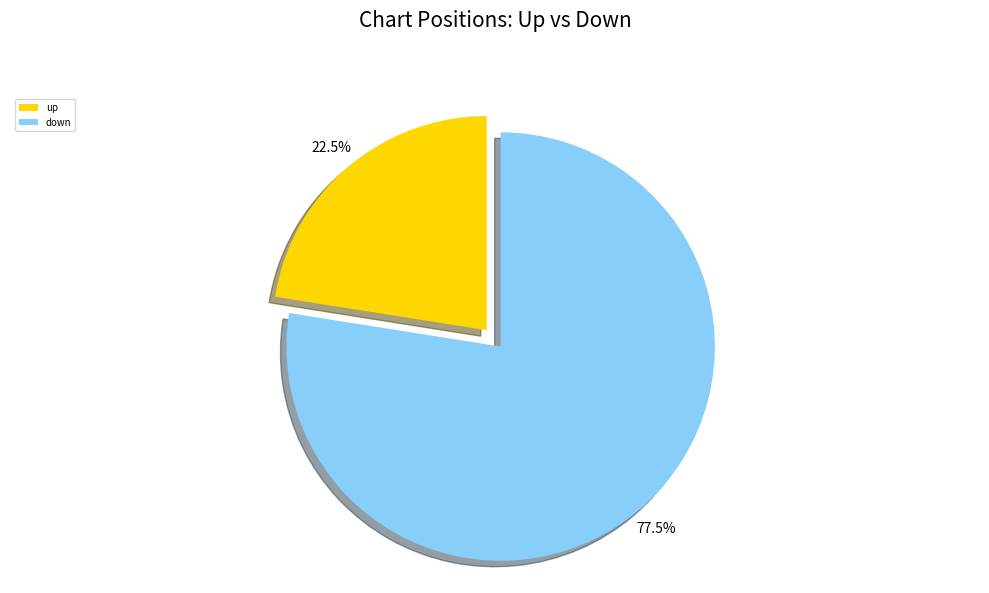

Count the number of slices in the pie.

2